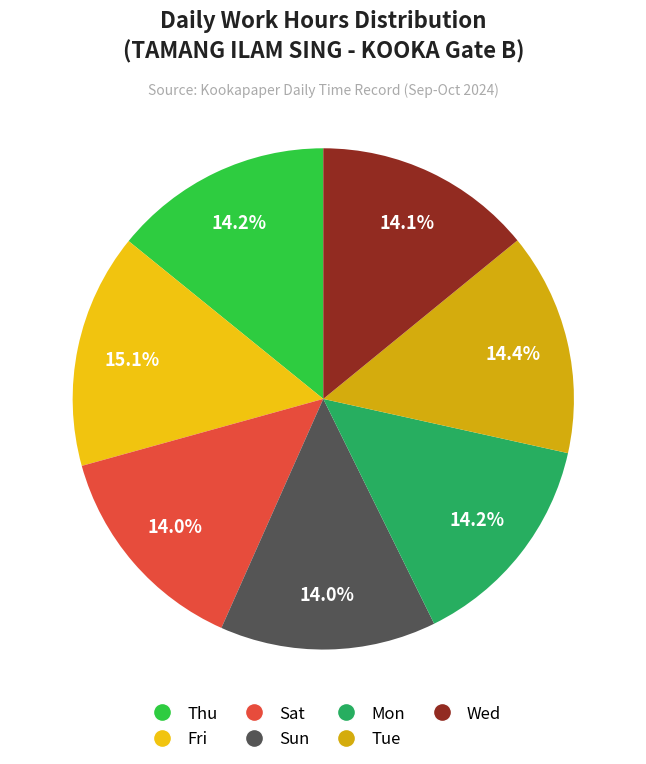

To the nearest percent, what is the difference between the Fri and Sun slice percentages?

1%